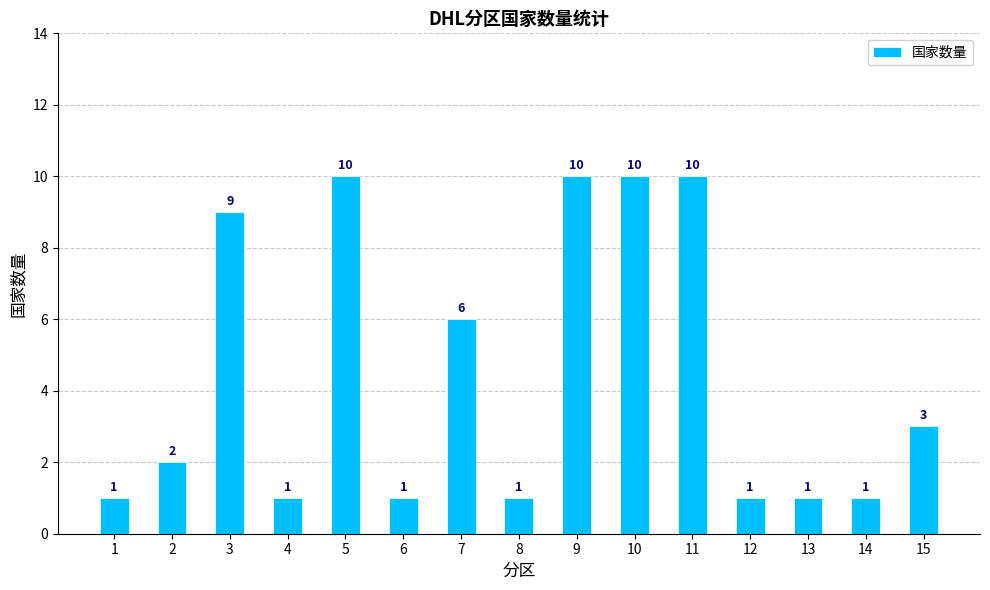

What is the maximum value shown in the chart?

10